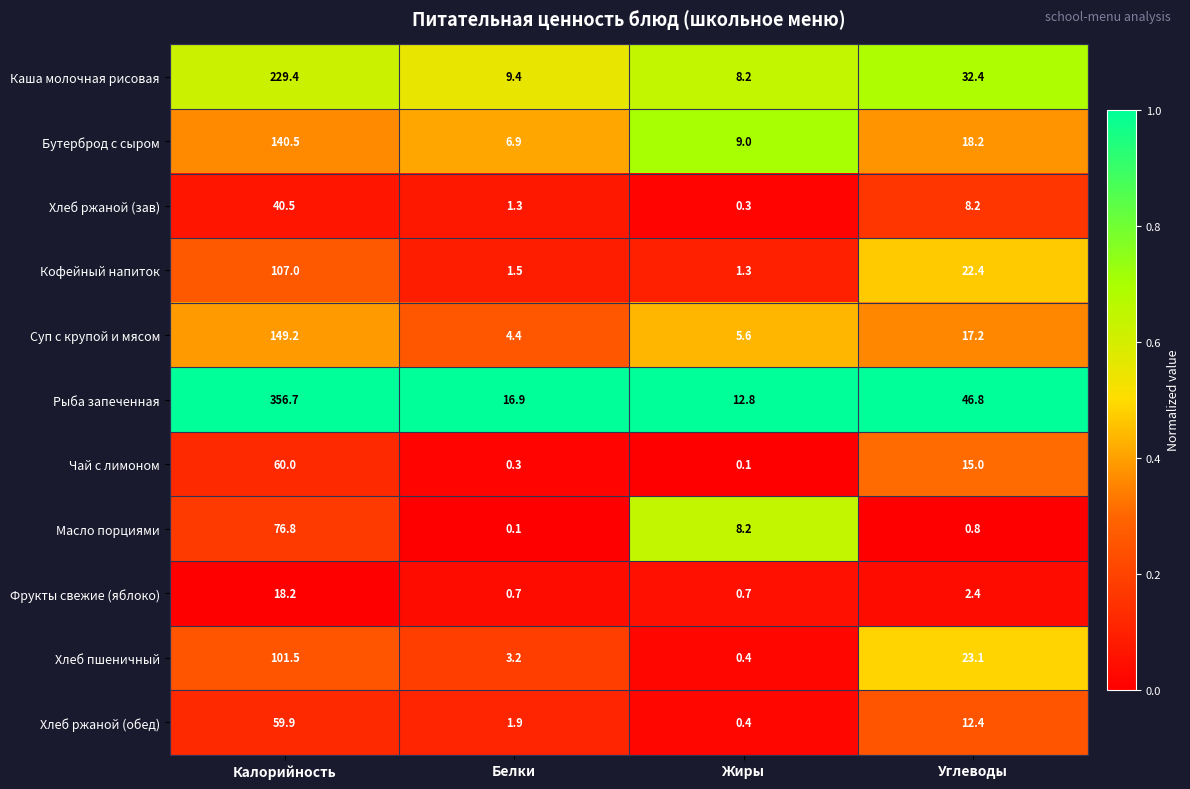

Where does the Суп с крупой и мясом series first go above 17?

Калорийность